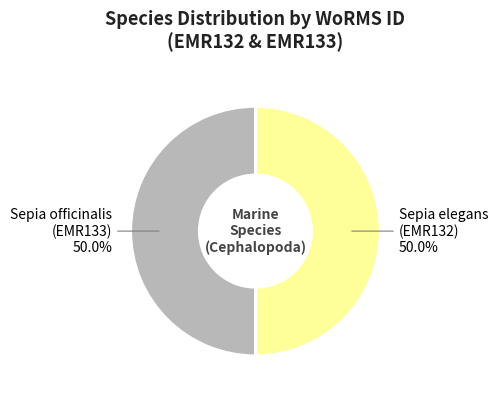

Combined, do Sepia officinalis and Sepia elegans account for over 50%?

Yes